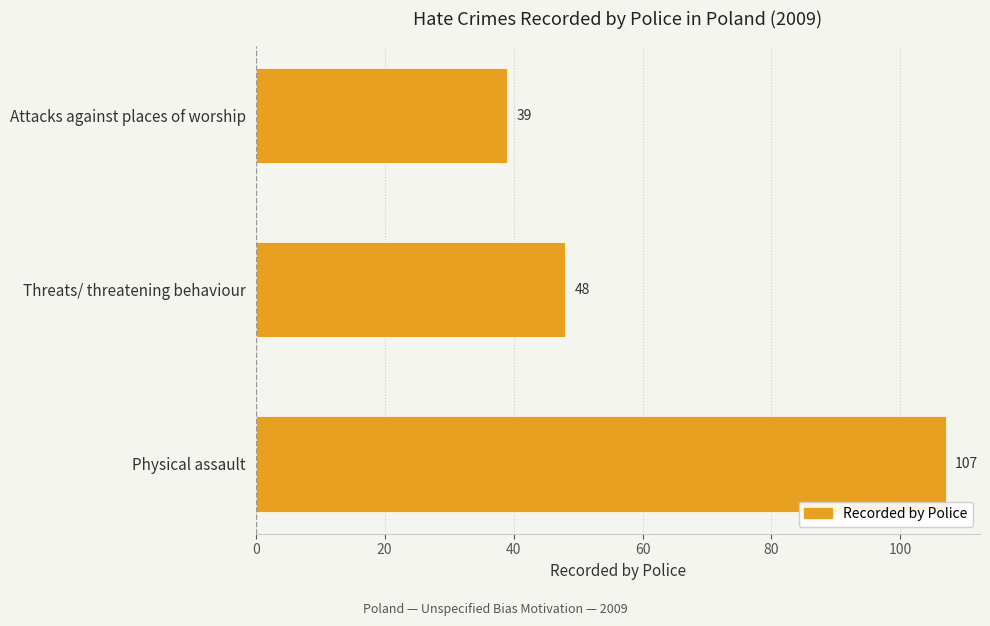

Reading top to bottom, list all the values displayed in this chart.

39	48	107